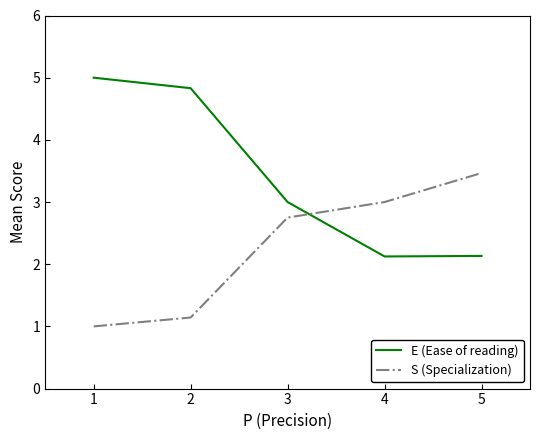

Which category has the lowest value across all series?

1